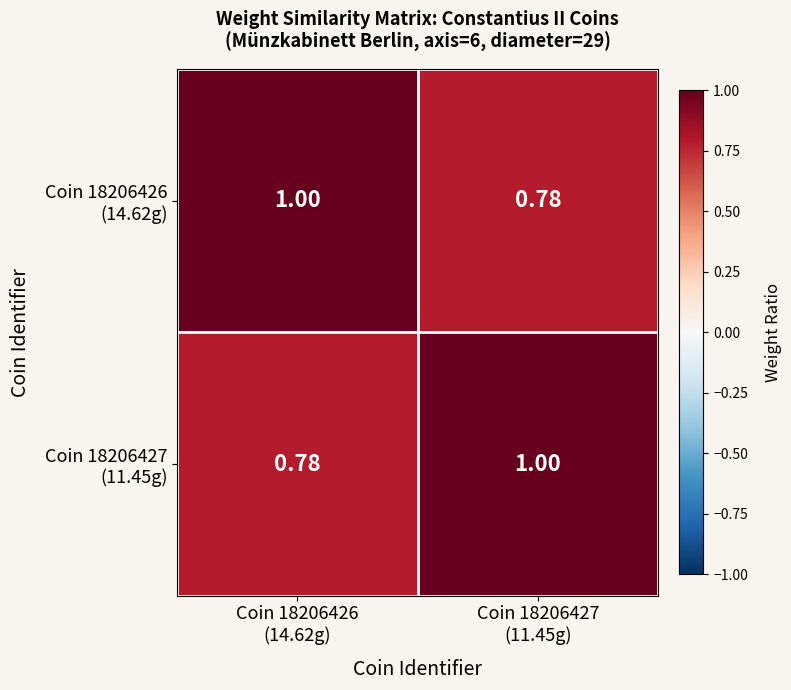

Count the number of categories in the chart.

2